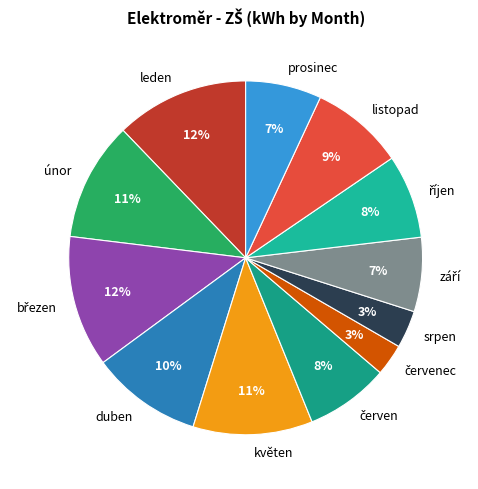

Is there any slice that represents more than half of the pie?

No